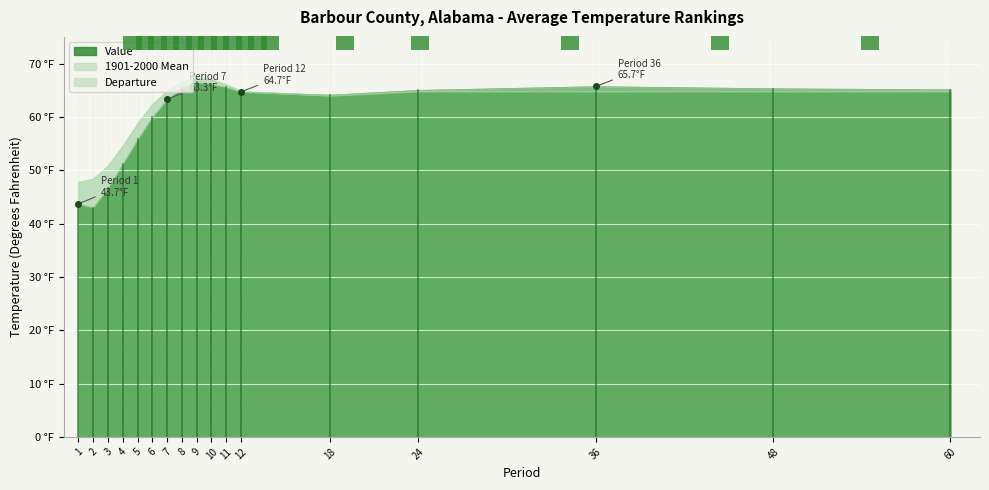

Between 24 and 6, which is larger?

24